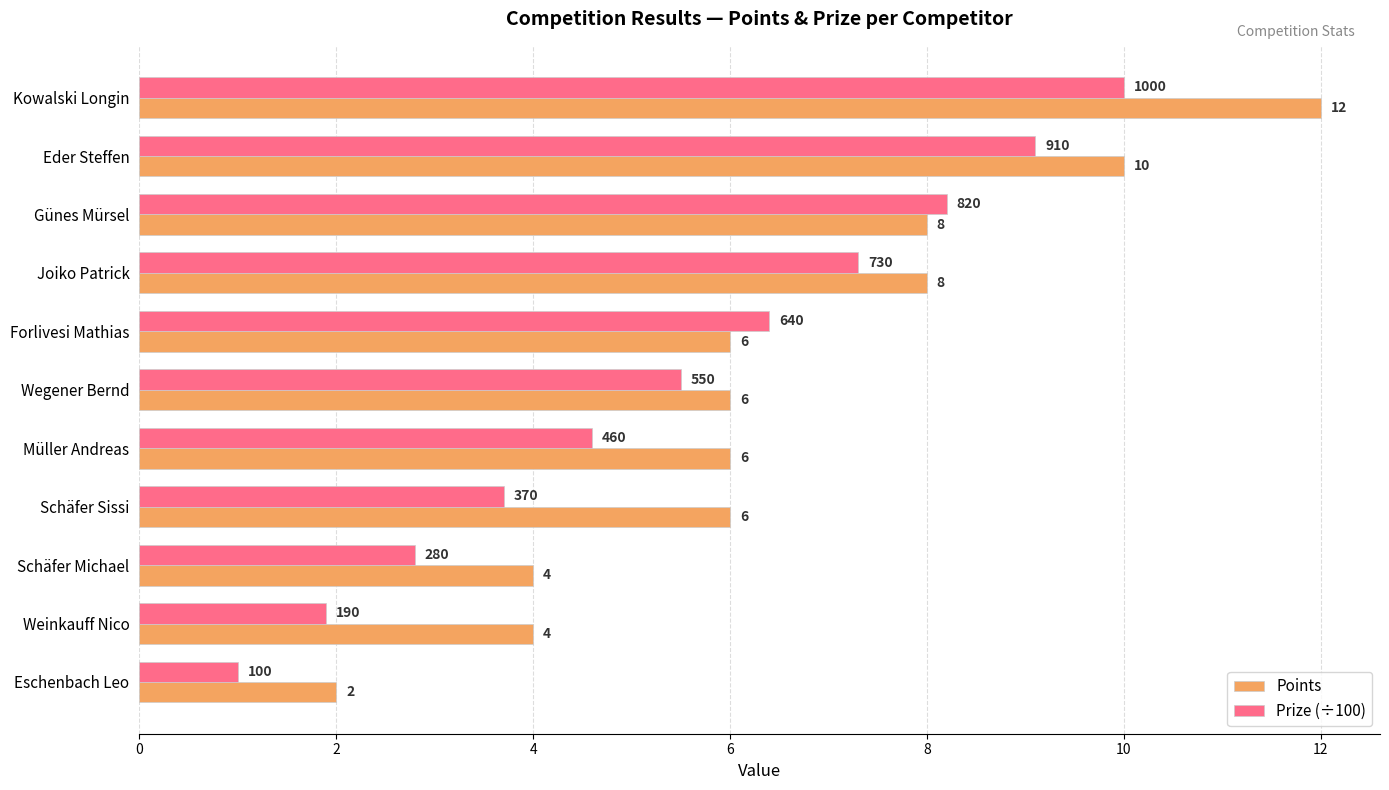

Is it true that Prize (÷100) equals 0.4 at Eschenbach Leo?

False